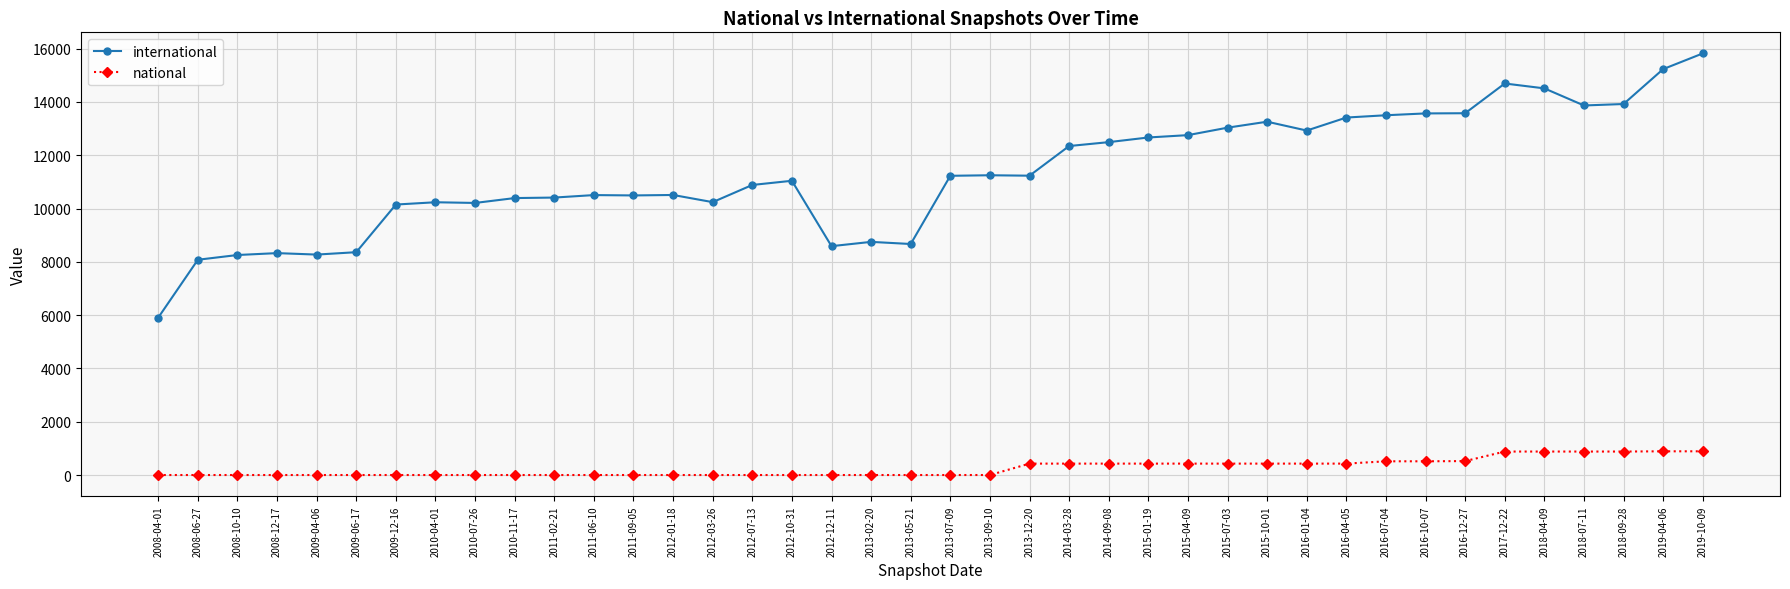

True or false: international and national cross at least once.

False